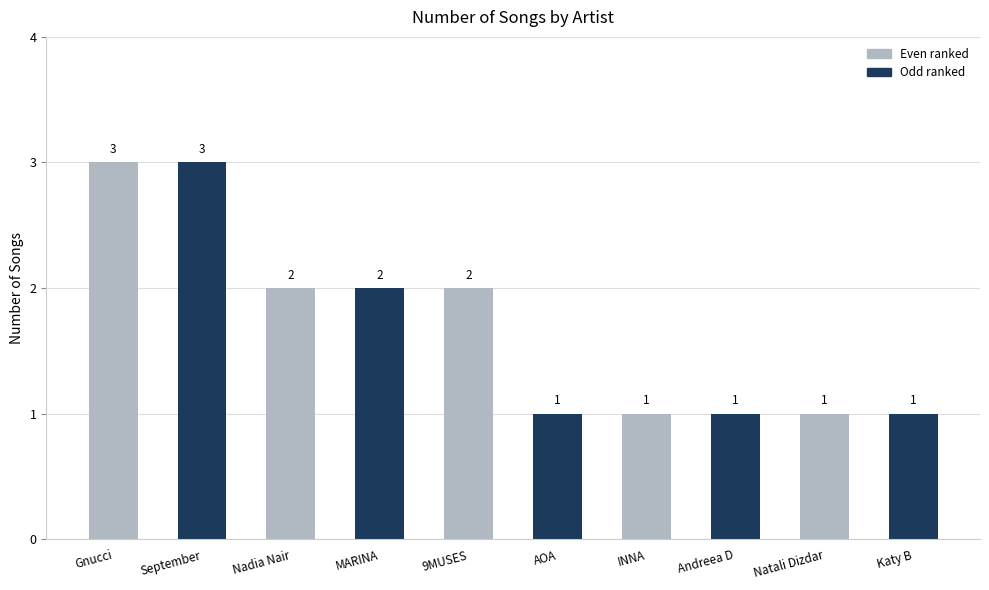

What is the greatest value displayed?

3